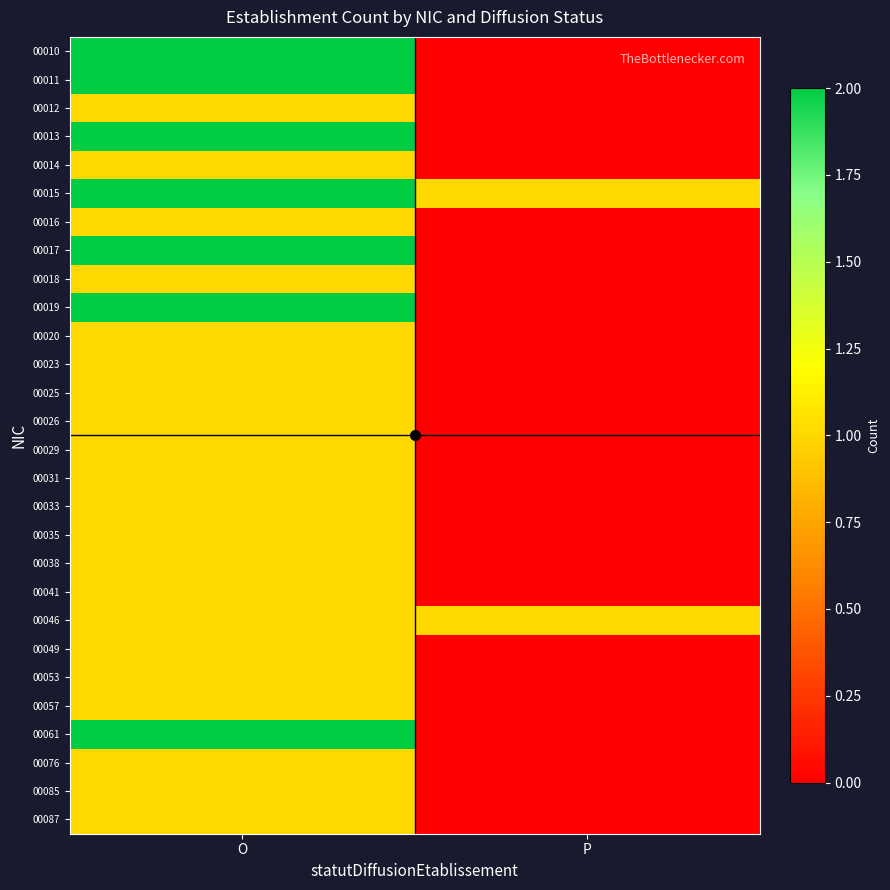

How many categories are shown in the chart?

2